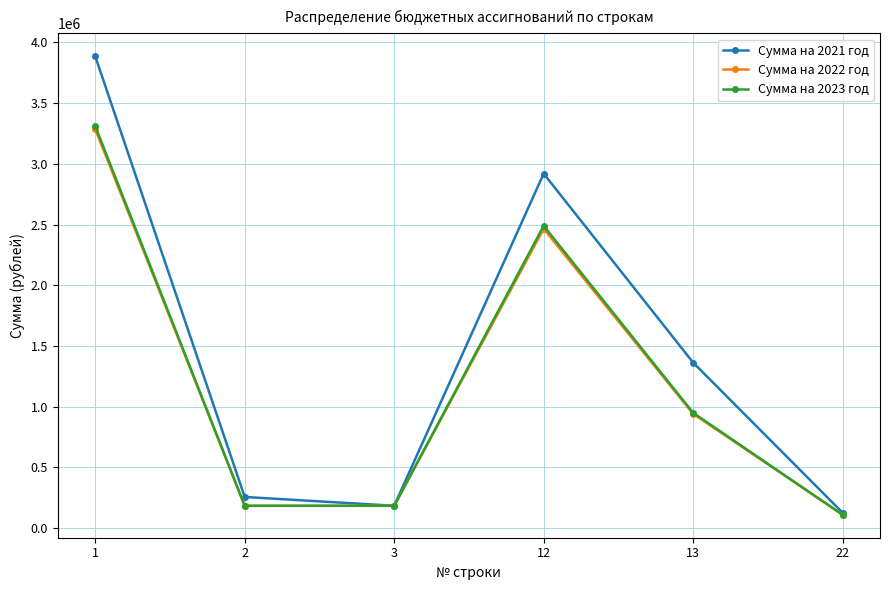

The value of Сумма на 2023 год at 2 is 182632.0. True or false?

True